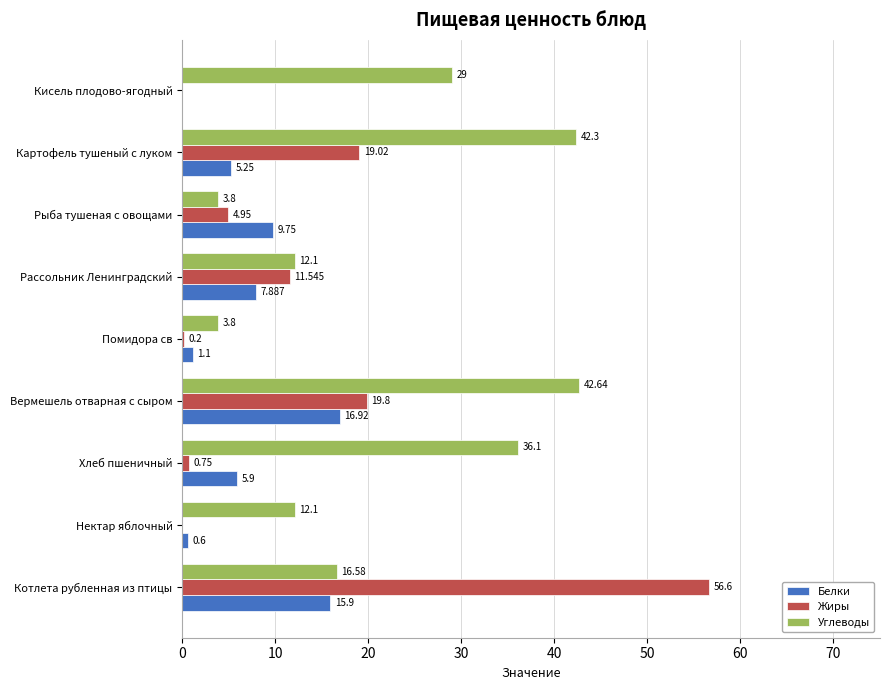

Where is Жиры nearest to the value 28?

Вермешель отварная с сыром